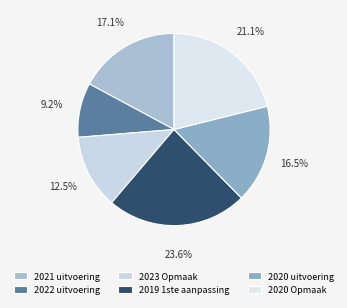

Is there any slice that represents more than half of the pie?

No